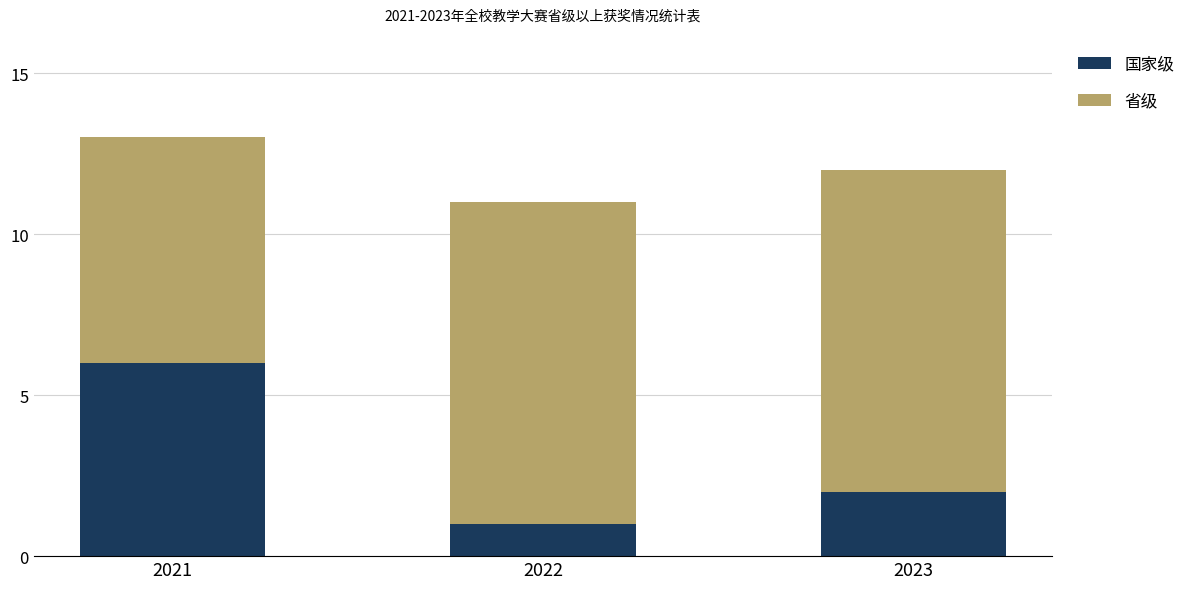

Is it true that 国家级 equals 1 at 2022?

True